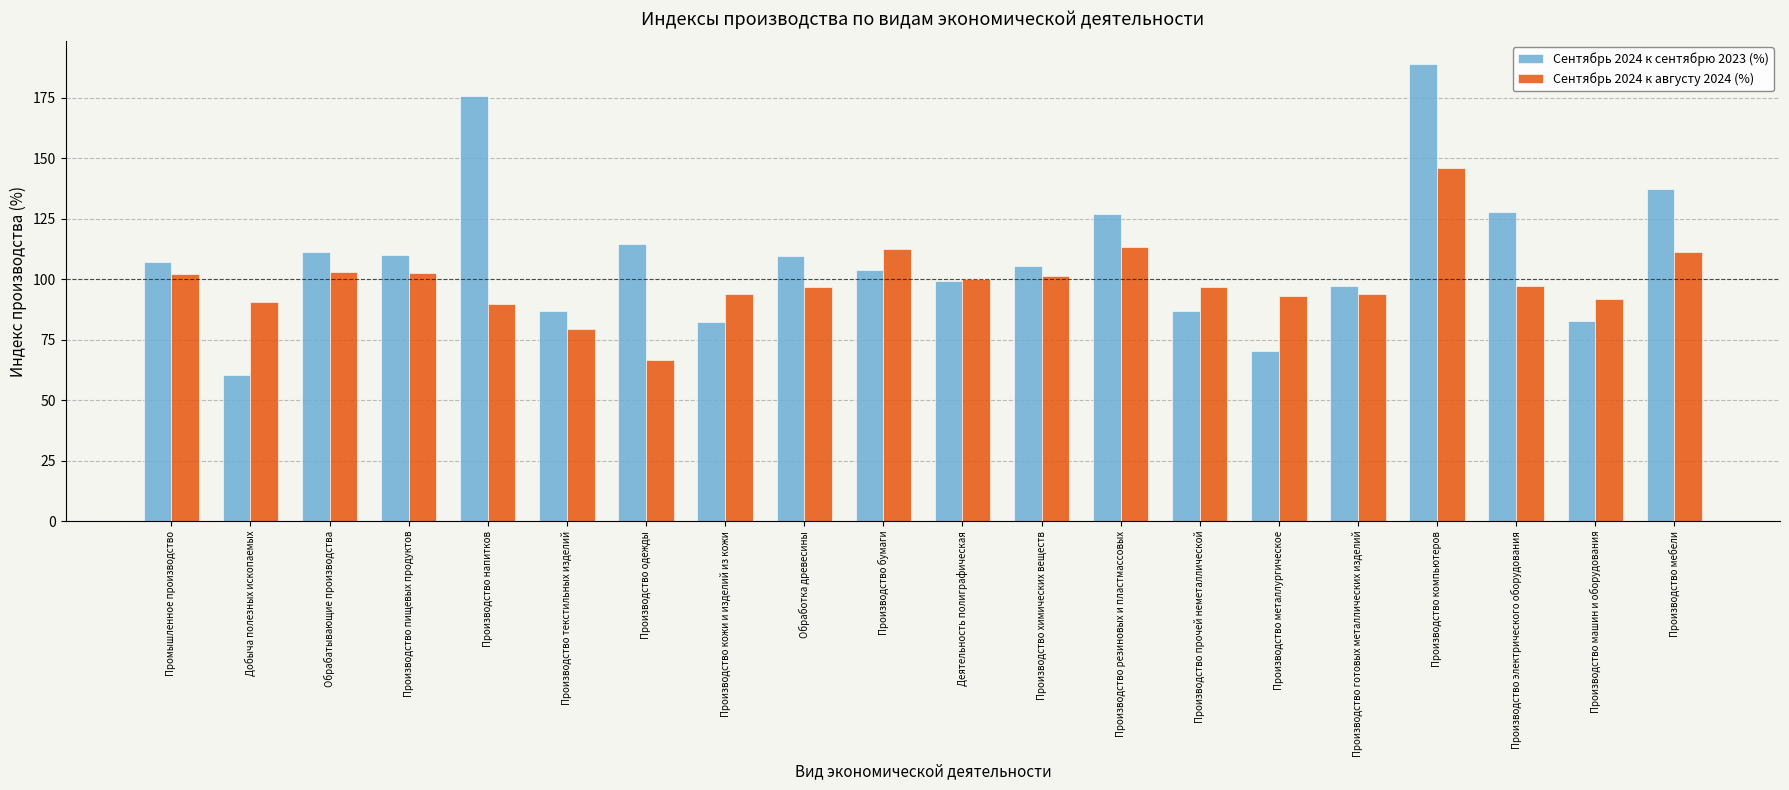

What is the difference between the highest and lowest values at Добыча полезных ископаемых?

30.1